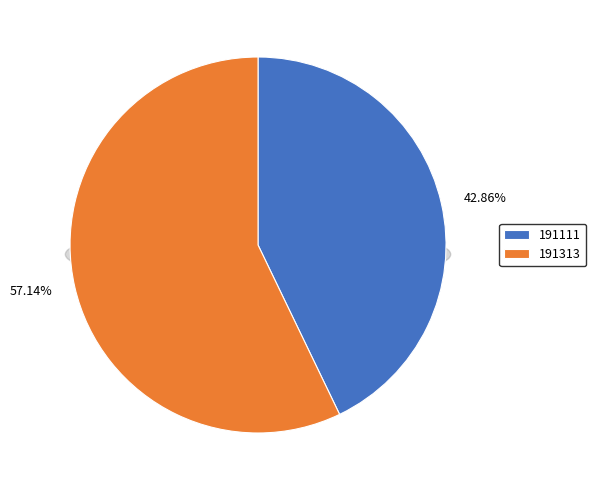

Is it true that 191111 is 43% of the pie?

True